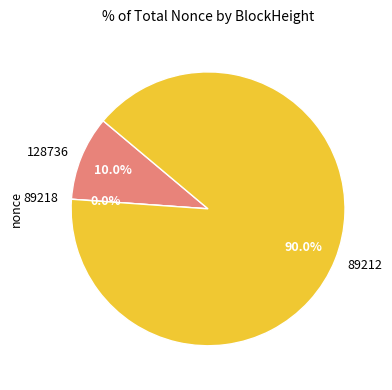

Does any single category account for the majority?

Yes